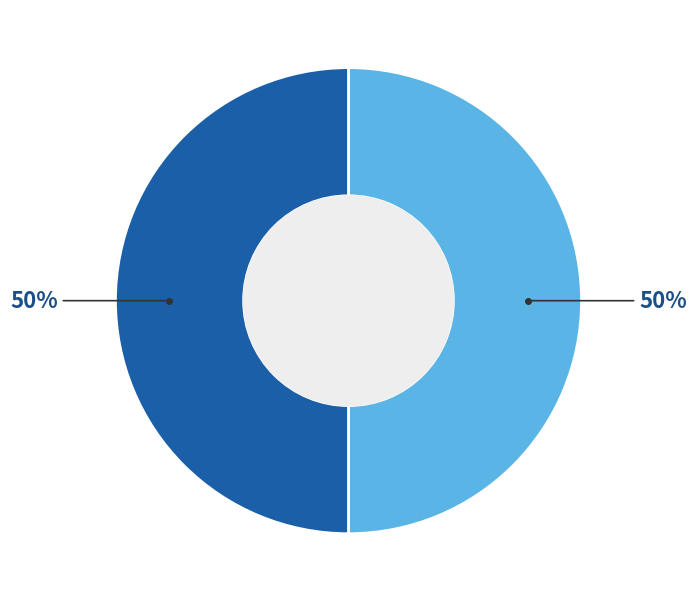

To the nearest percent, what is the average slice percentage?

50%